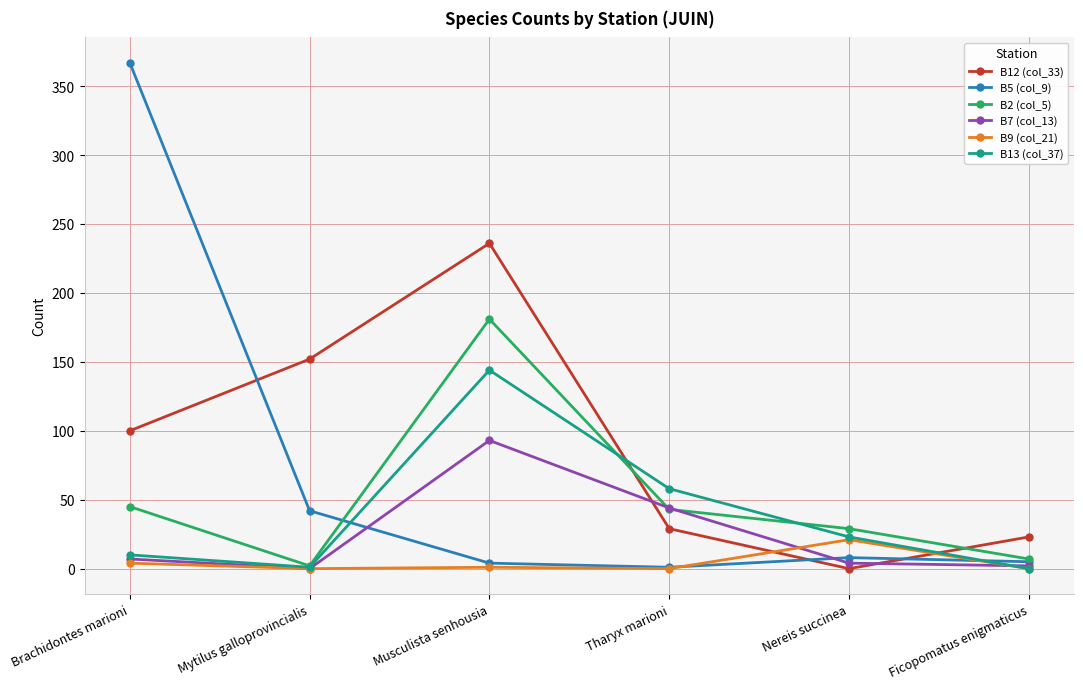

What are all the series names shown in the legend?

B12 (col_33), B5 (col_9), B2 (col_5), B7 (col_13), B9 (col_21), B13 (col_37)